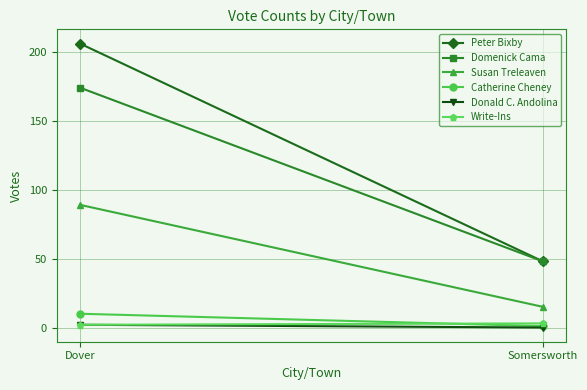

At which category is the sum across all series the highest?

Dover